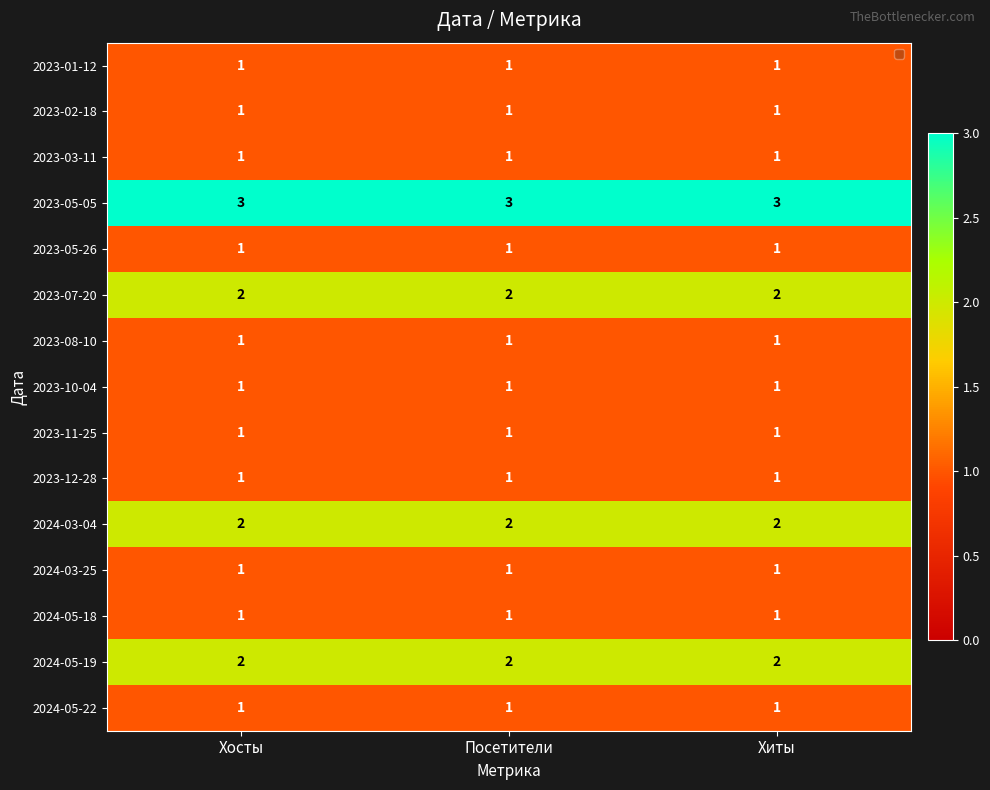

What is the total value across all series at Хосты?

20